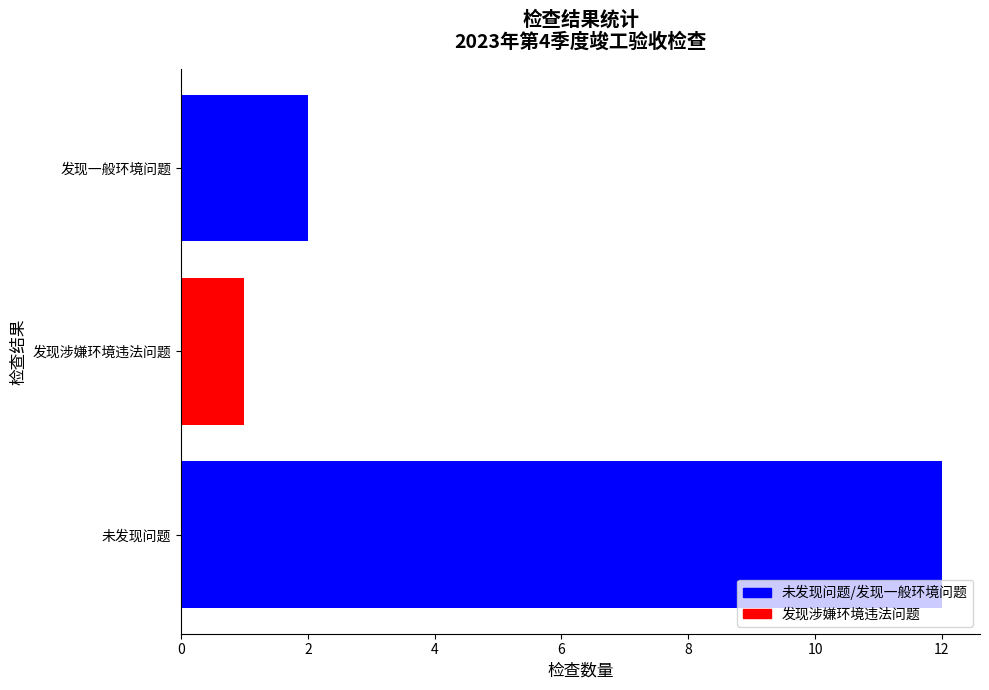

How many data points are less than 2?

1